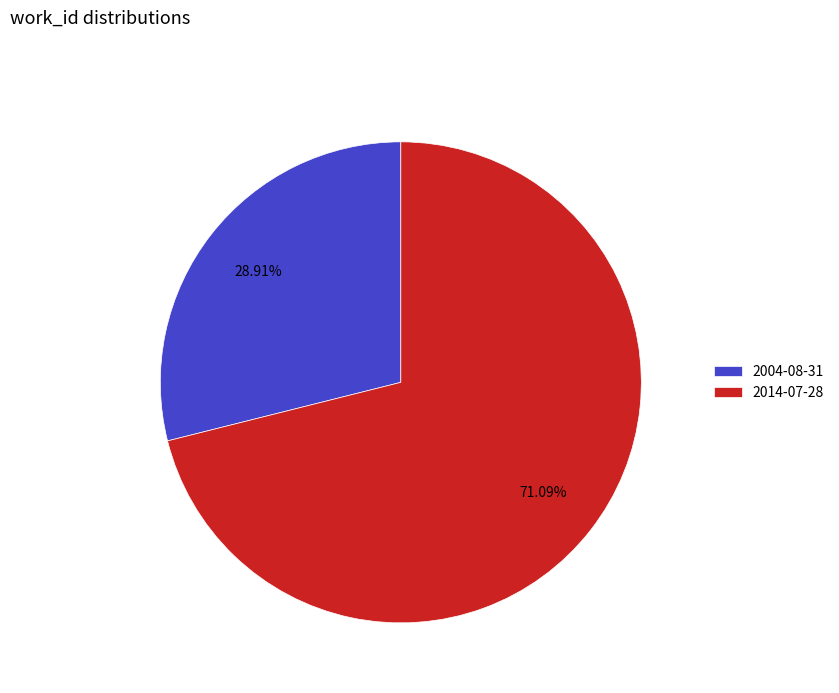

To the nearest percent, what is the difference between the 2004-08-31 and 2014-07-28 slice percentages?

42%